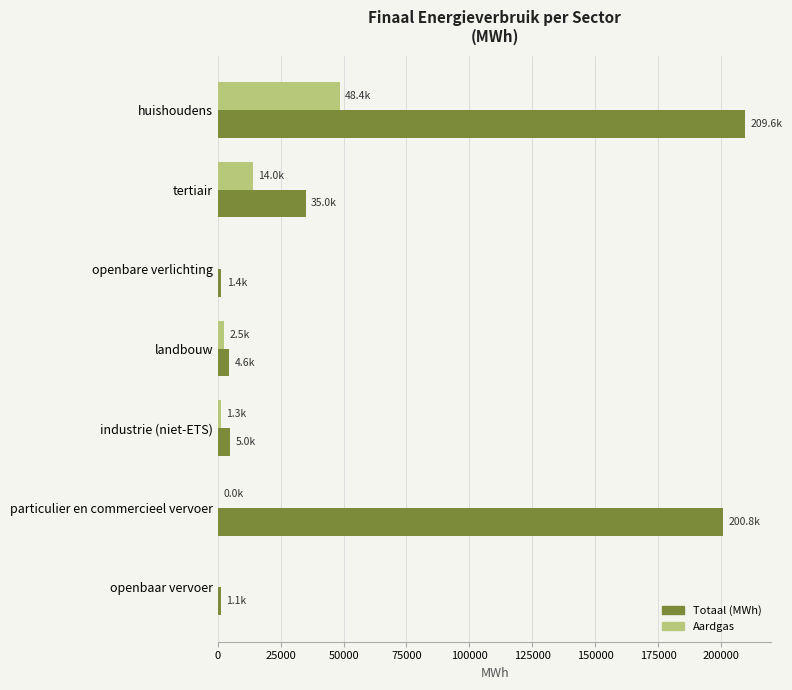

What is the sum of all Totaal (MWh) values?

457531.7